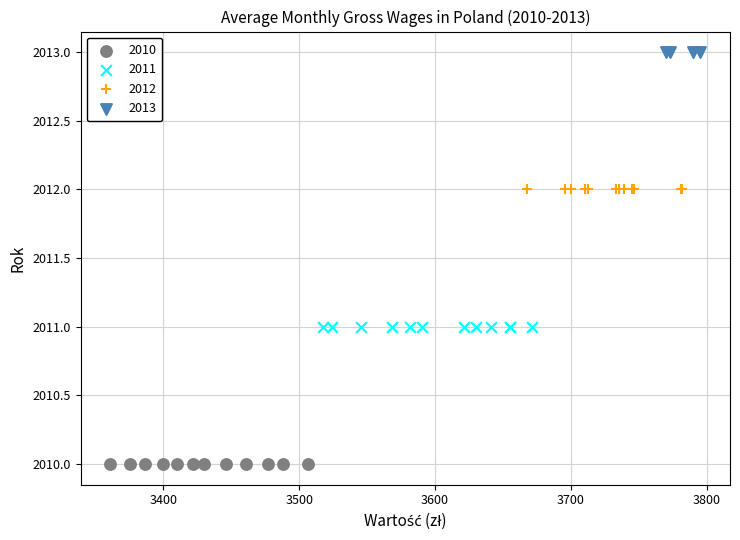

Which series contains the highest Y value?

2013